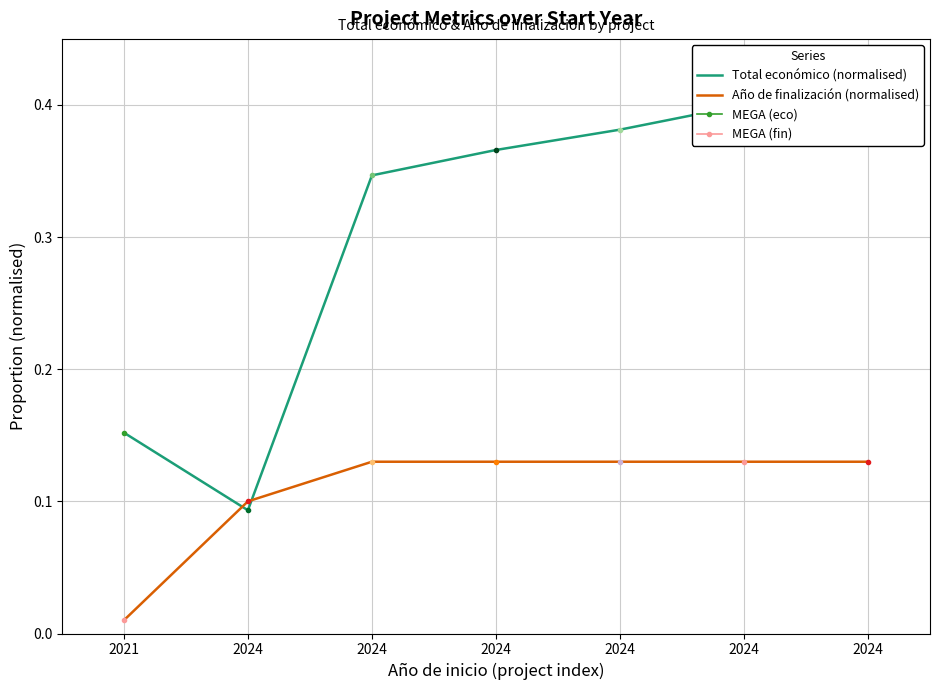

The value of Año de finalización (normalised) at 2024 is 0.1. True or false?

True